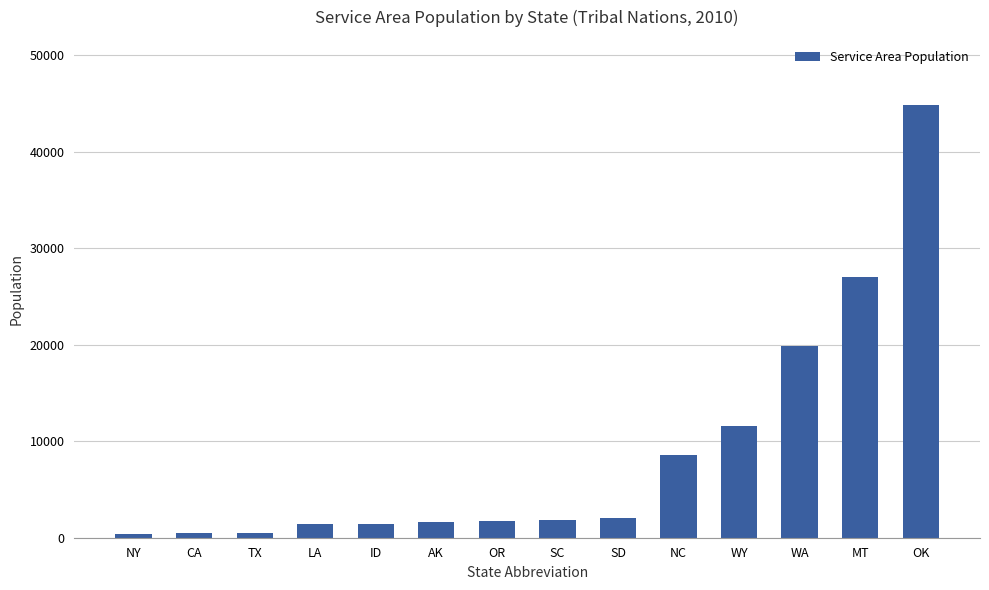

What is the change in value from OR to WY?

+9843